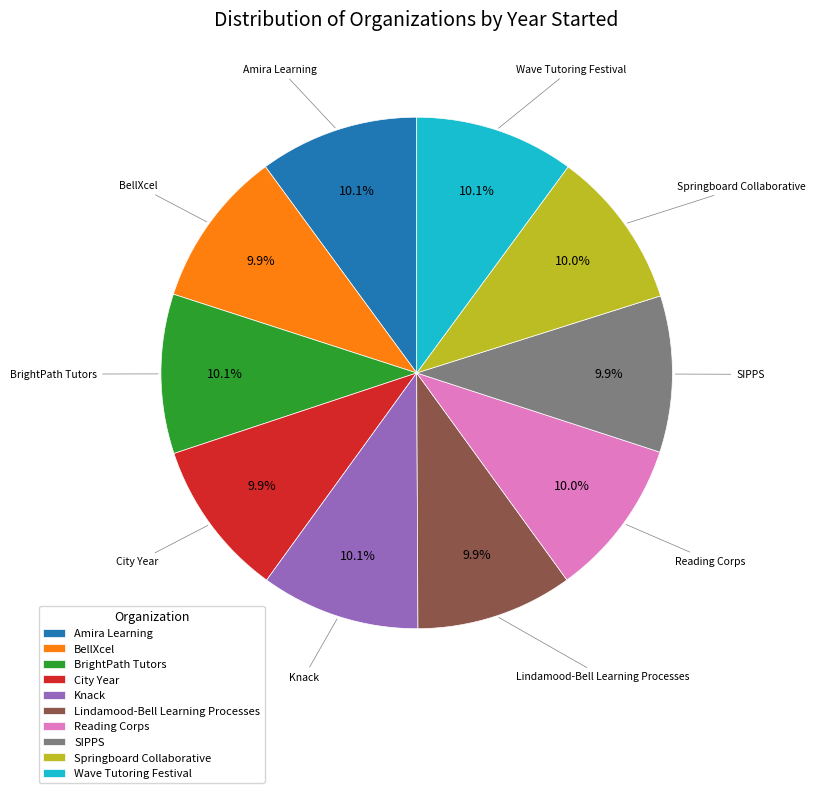

To the nearest percent, what percentage of the pie is Amira Learning?

10%